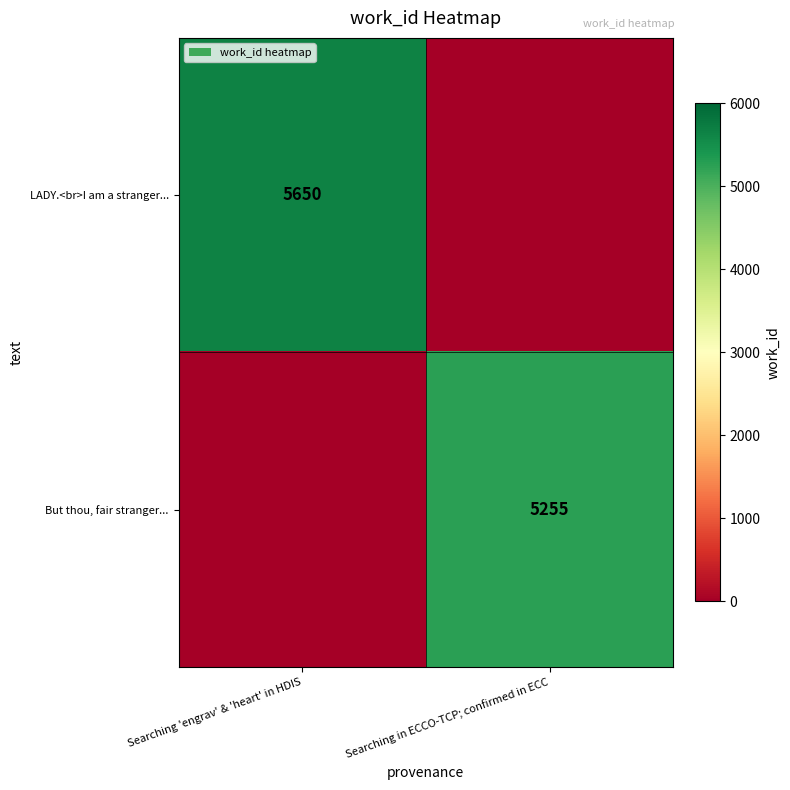

The value of LADY.<br>I am a stranger... at Searching 'engrav' & 'heart' in HDIS is 7821. True or false?

False